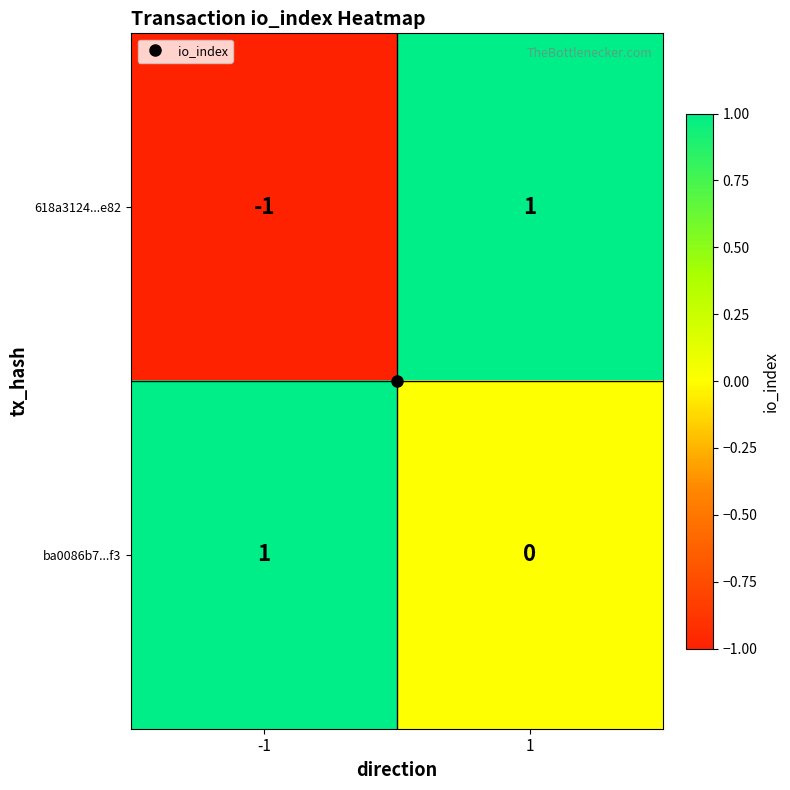

Is the value of 618a3124...e82 at -1 greater than the value of ba0086b7...f3 at 1?

No